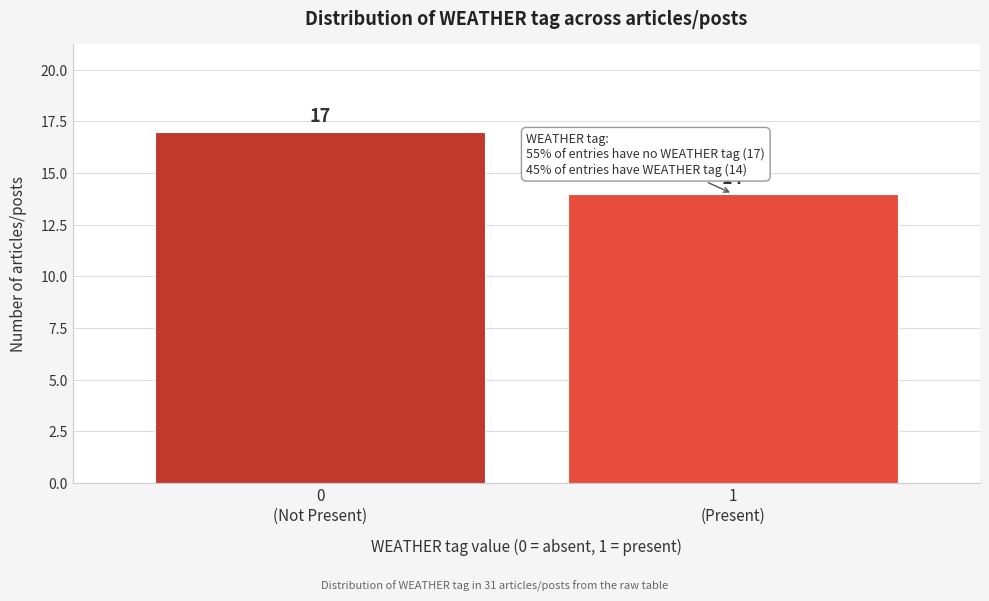

Reading left to right, transcribe all the data shown in this chart.

17	14